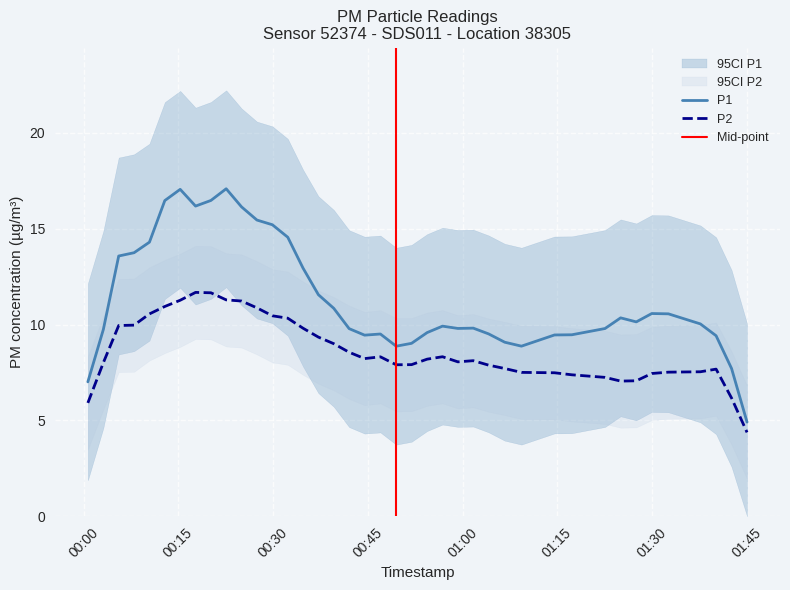

What is the lowest value of the P2 series?

4.4